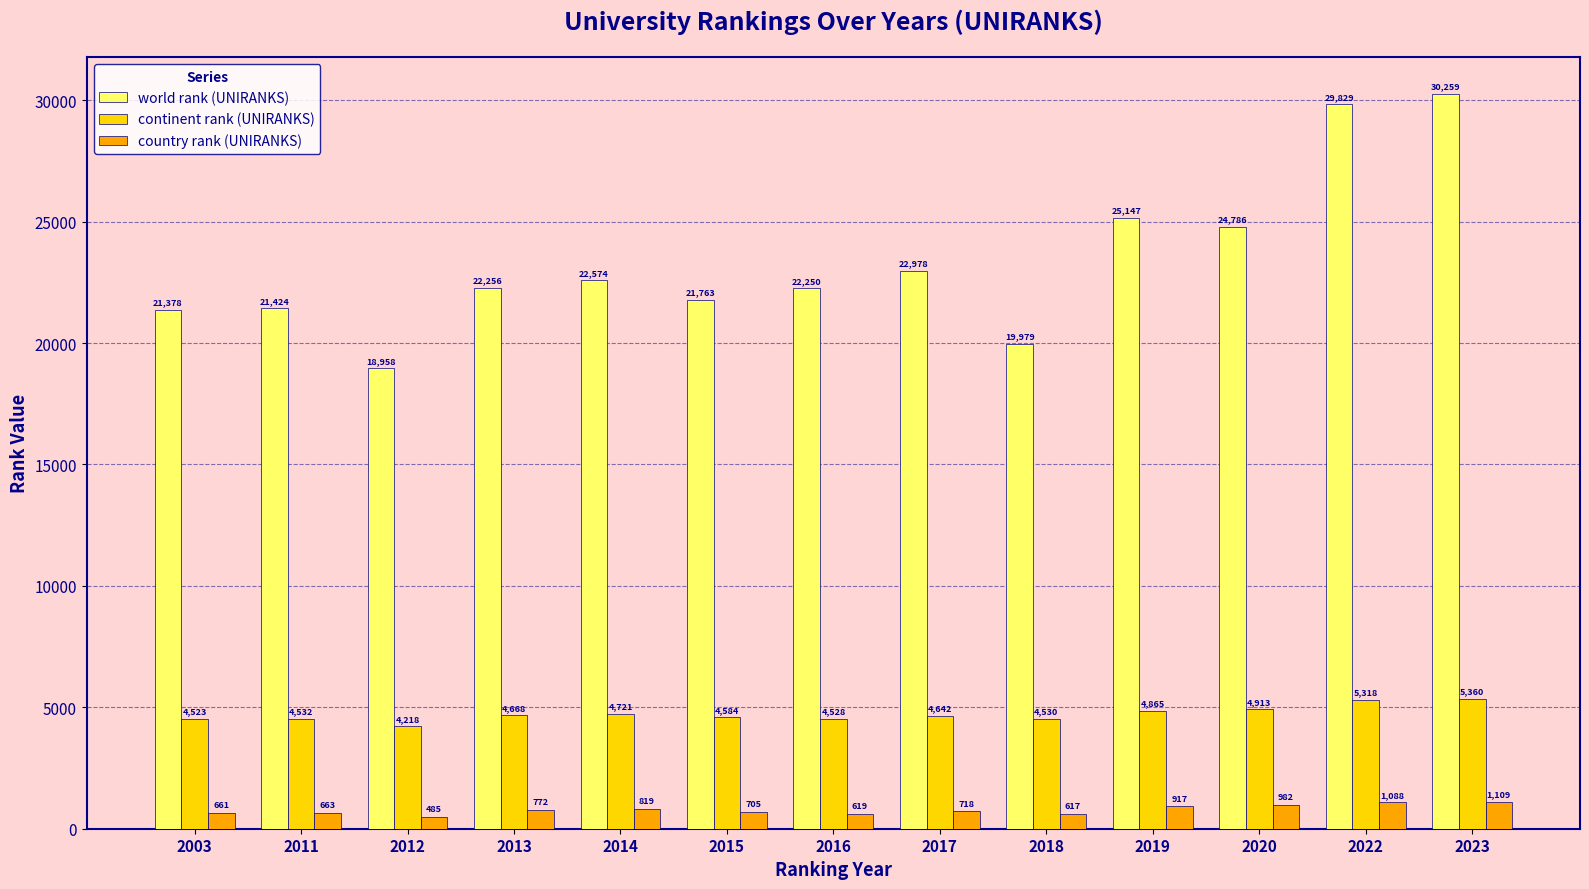

Which series has the largest range (max minus min)?

world rank (UNIRANKS)